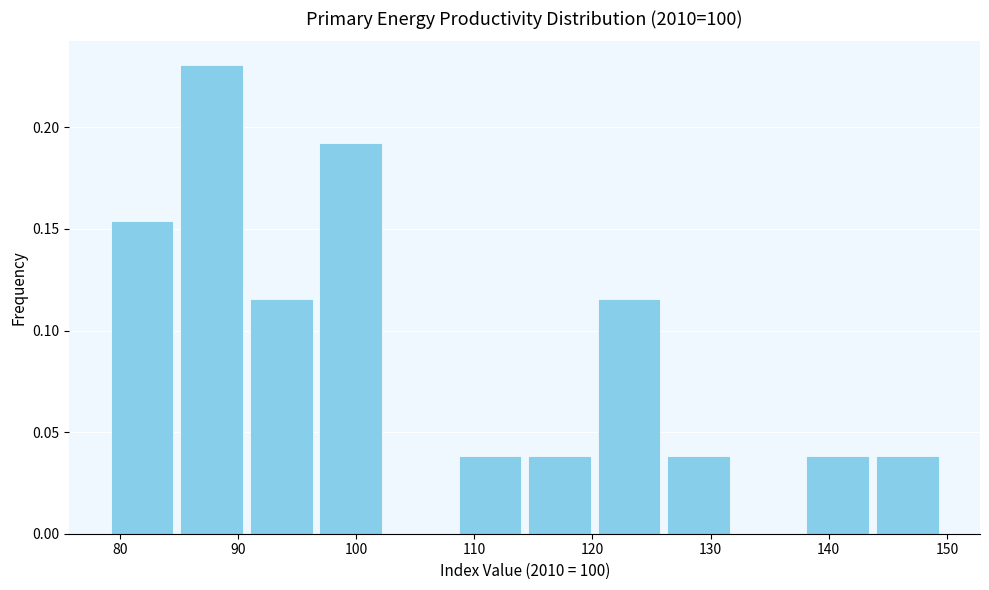

Reading left to right, transcribe this chart: for each bar, give the range it covers on the x-axis and its height. Neither the bar edges nor the heights are printed on the chart, so give them approximately, as read against the axes.

79 to 85: 0.155
85 to 91: 0.230
91 to 97: 0.115
97 to 103: 0.190
103 to 108: 0
108 to 114: 0.040
114 to 120: 0.040
120 to 126: 0.115
126 to 132: 0.040
132 to 138: 0
138 to 144: 0.040
144 to 150: 0.040